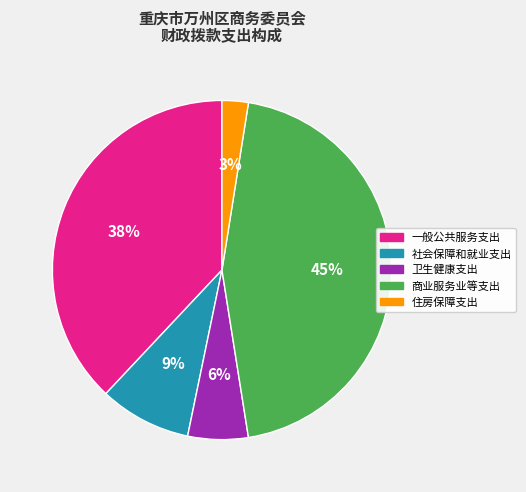

Is the sum of 一般公共服务支出 and 社会保障和就业支出 greater than half?

No